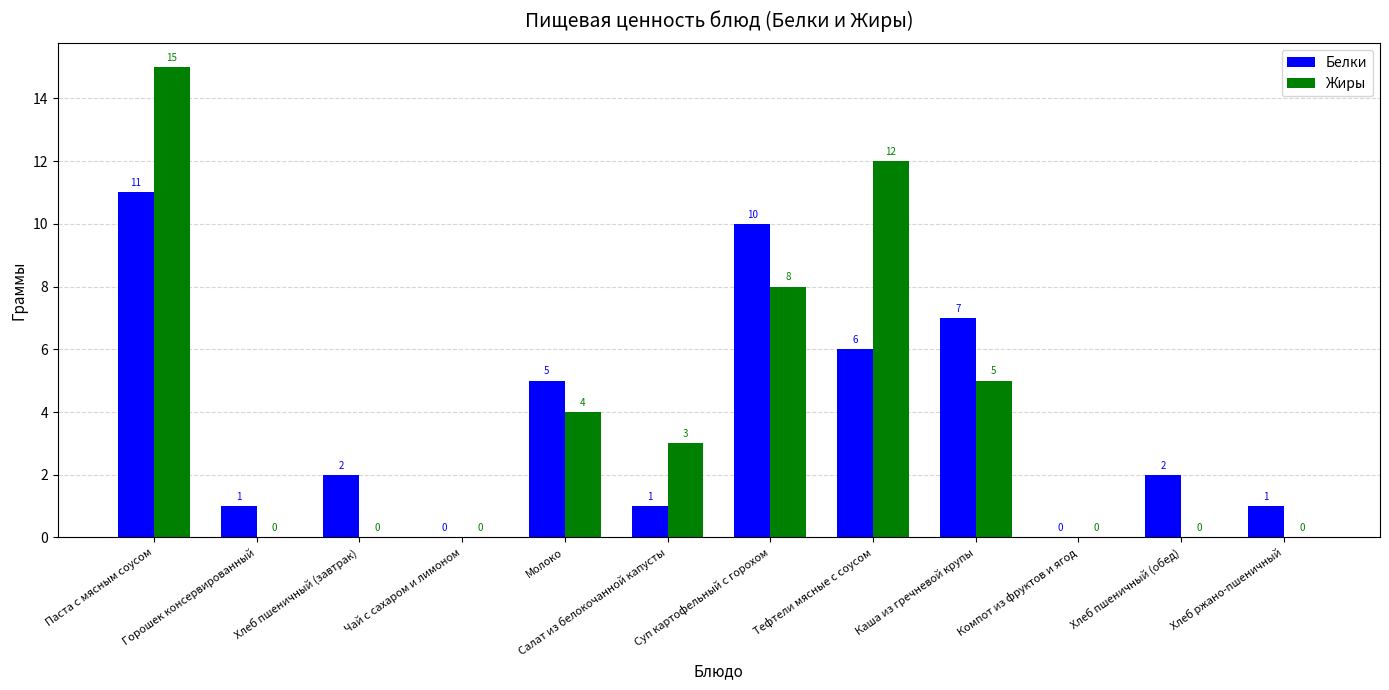

How many positive values does the Жиры series have?

6